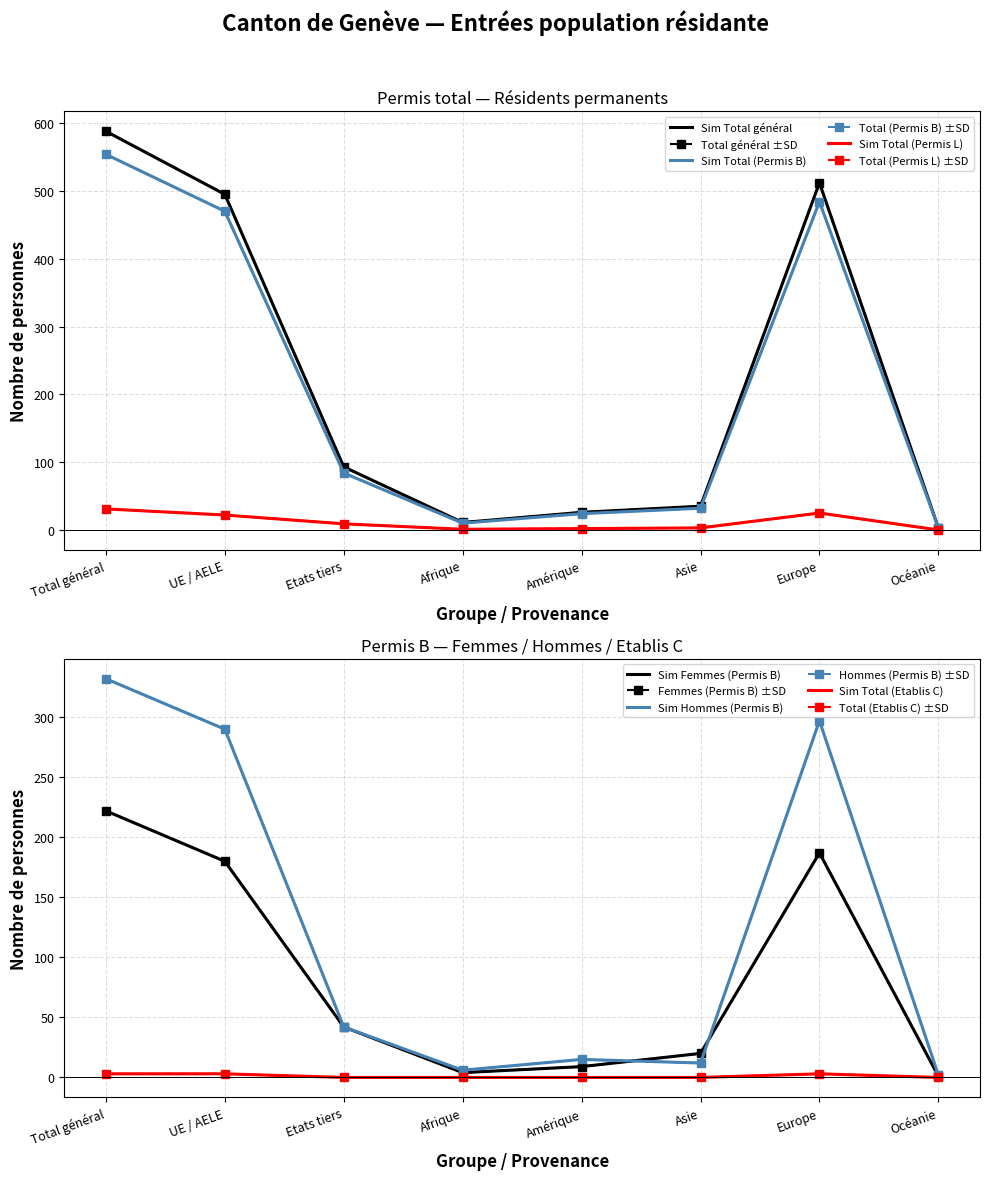

Is the value of Hommes (Permis B) at Etats tiers greater than the value of Total (Permis L) at Afrique?

Yes